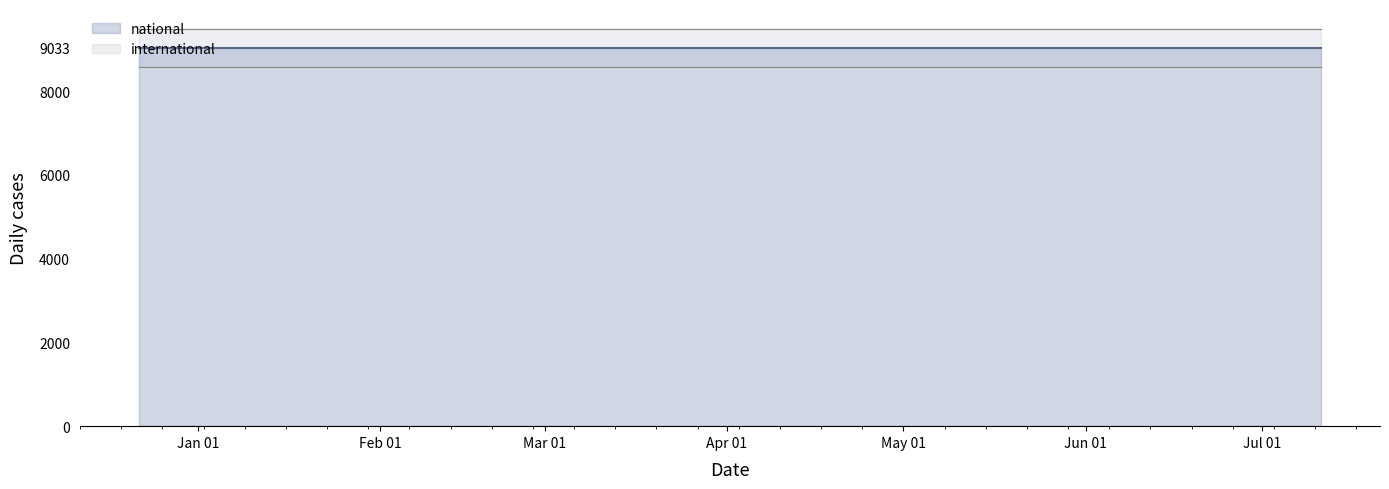

At which category is the sum across all series the highest?

2017-12-22